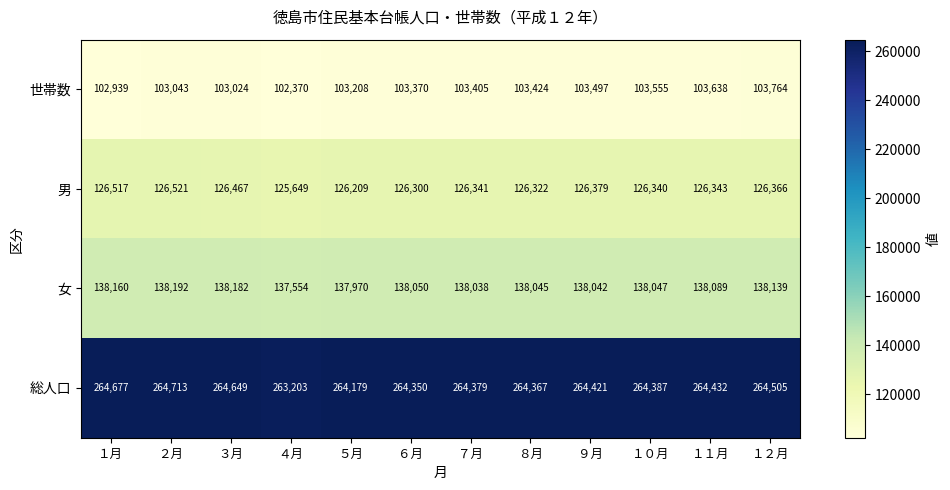

At ７月, list the series in order from largest to smallest.

総人口, 女, 男, 世帯数